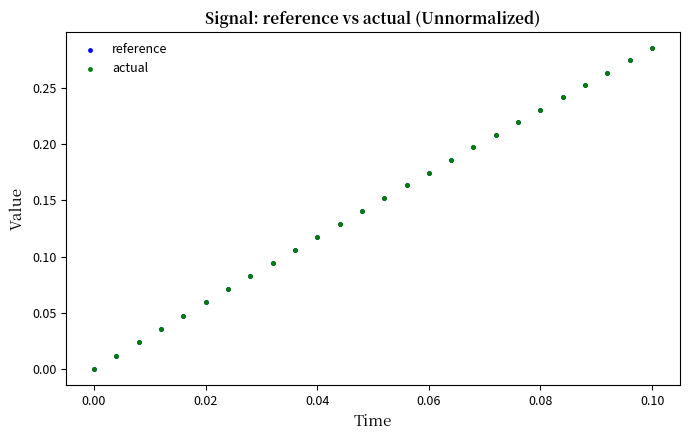

What are all the series names shown in the legend?

reference, actual